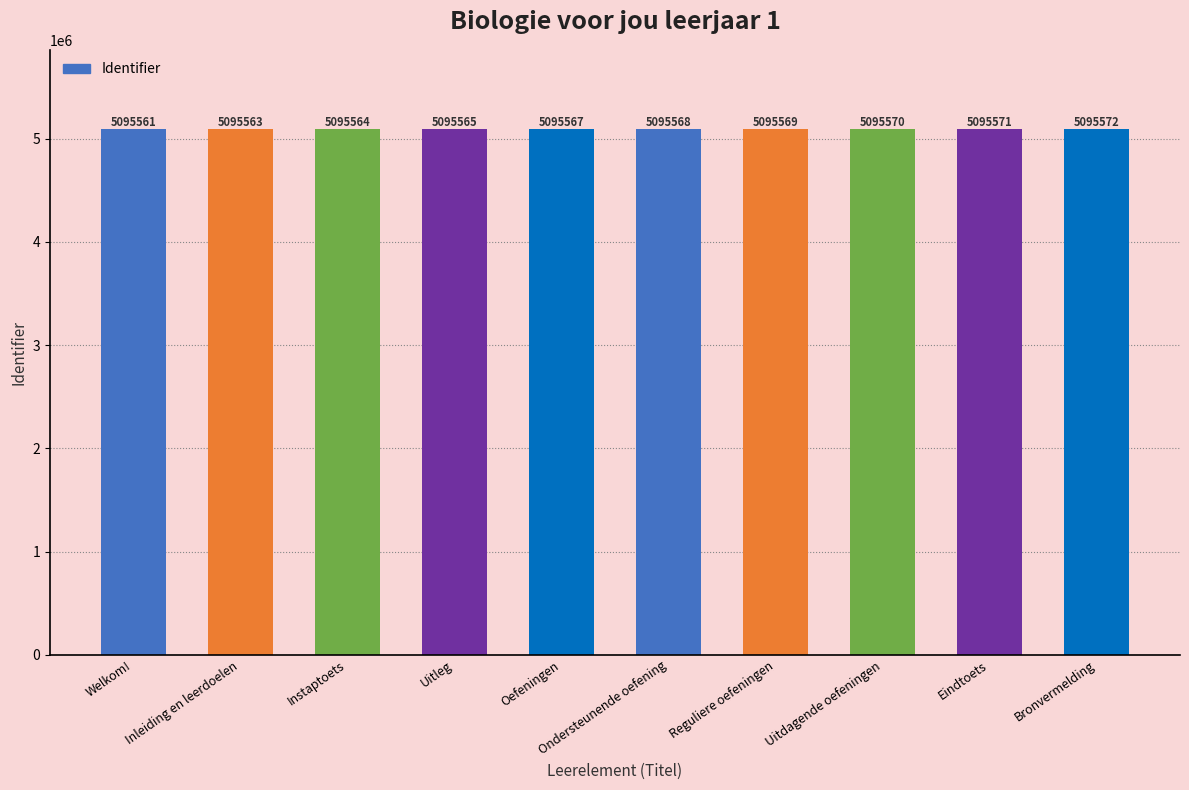

At which label is the value closest to 5095566?

Uitleg